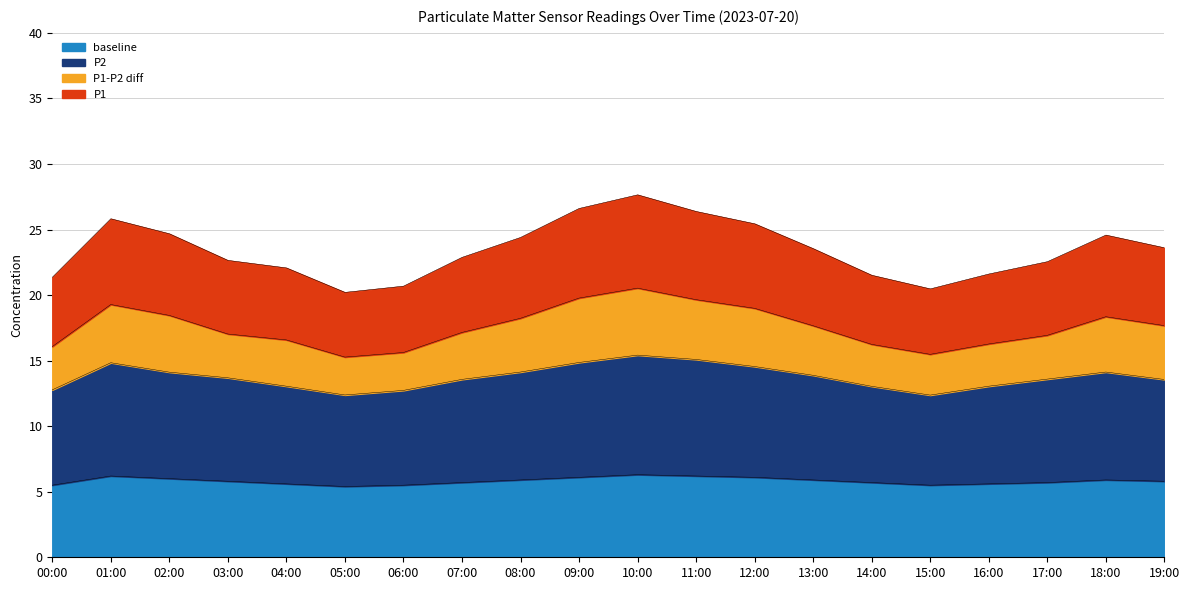

What is the label of the 2nd point from the left?

01:00